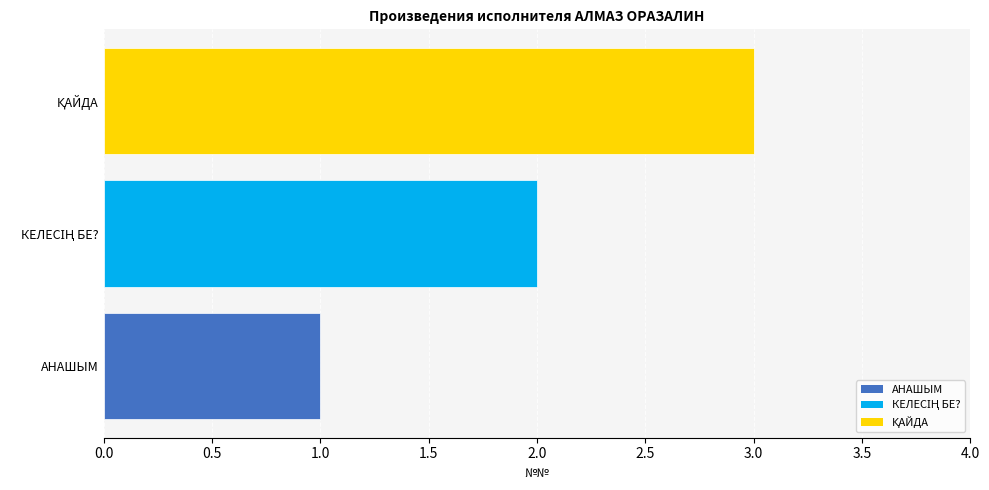

The chart shows a value of 2 at АНАШЫМ. True or false?

False